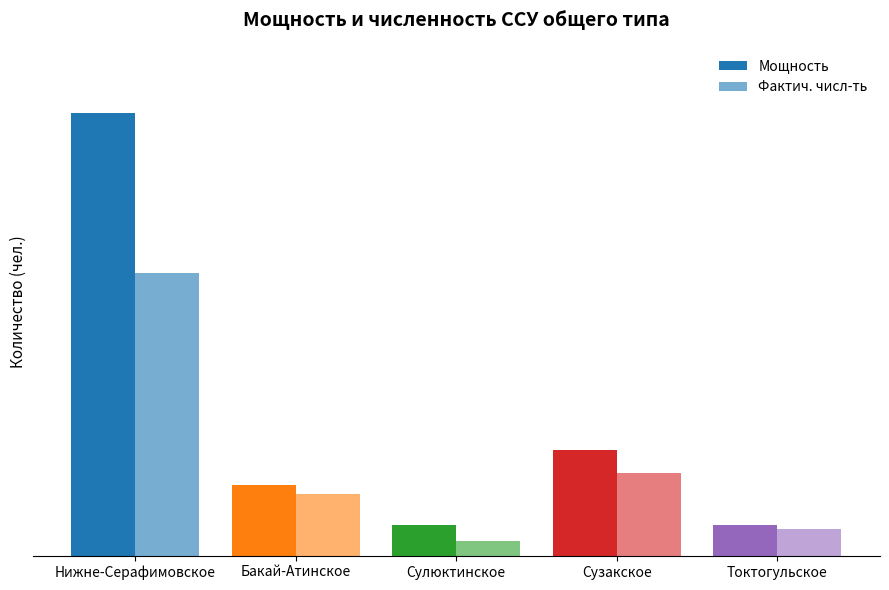

Which series changed the most between Сузакское and Токтогульское?

Мощность